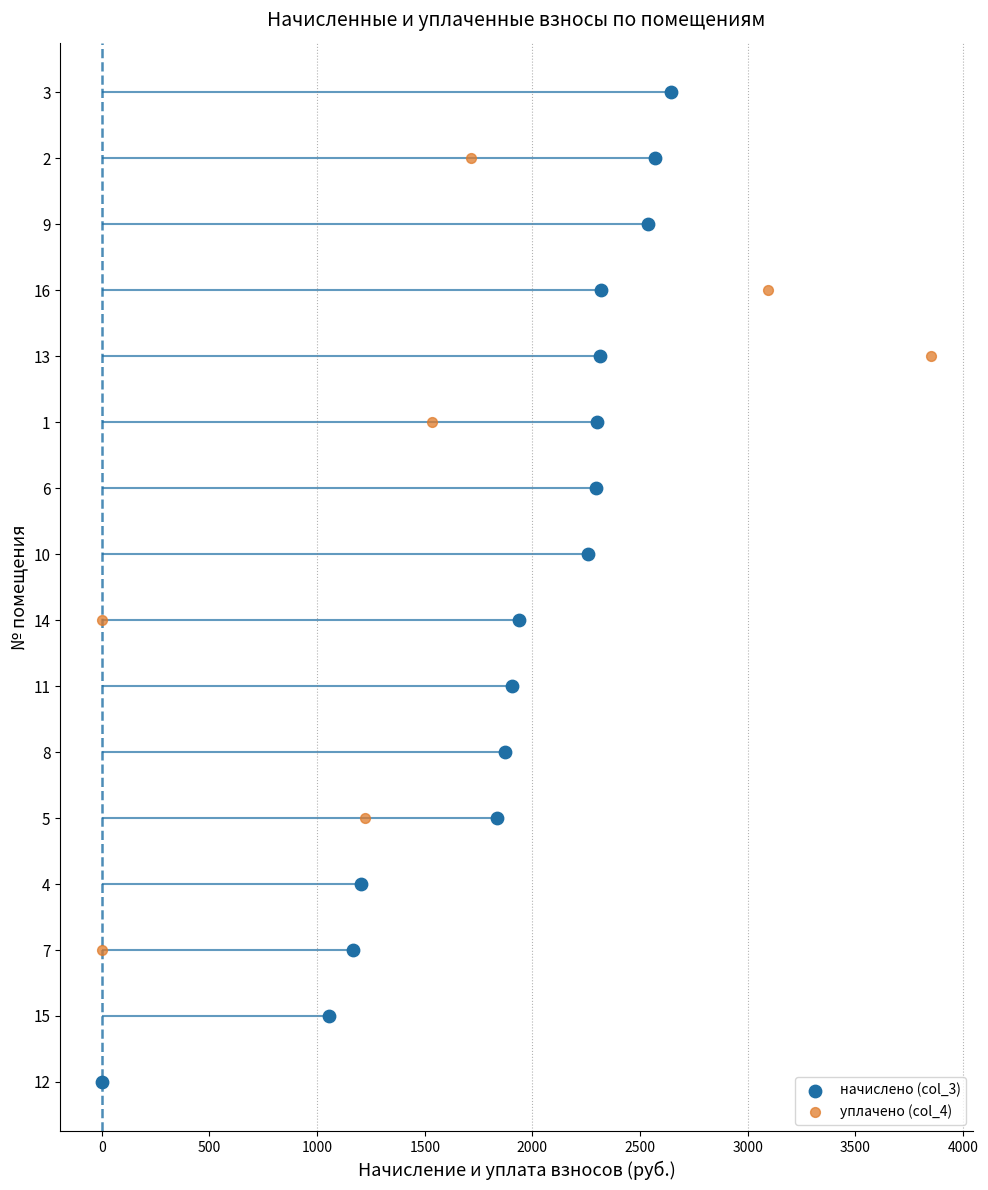

Is the value of начислено (col_3) at 0 greater than the value of уплачено (col_4) at 0?

No